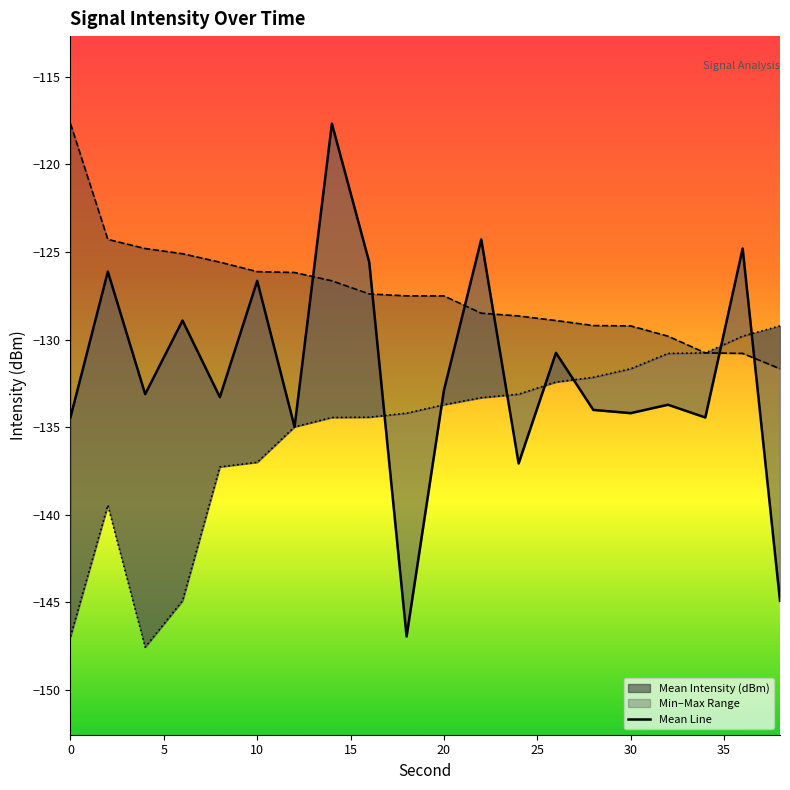

True or false: Max Intensity (dBm) has a value of -224.3 at 32.

False